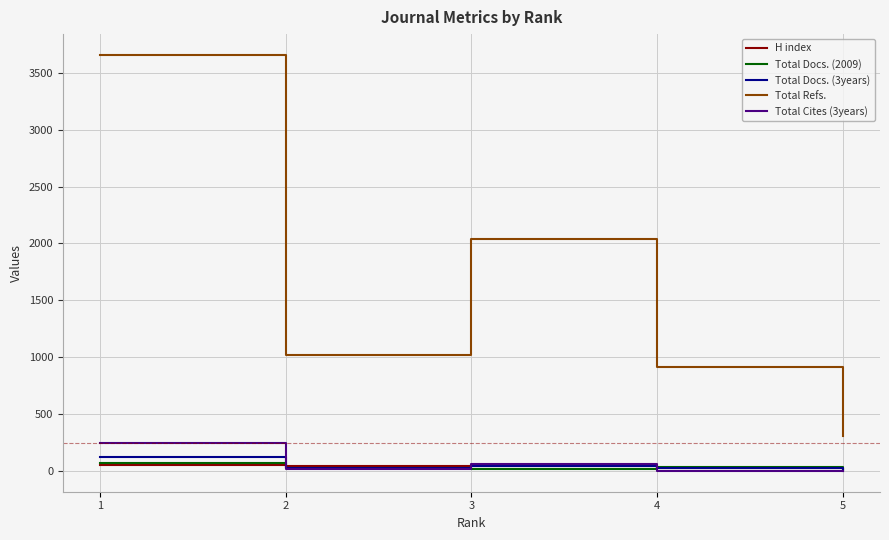

What are all the series names shown in the legend?

H index, Total Docs. (2009), Total Docs. (3years), Total Refs., Total Cites (3years)